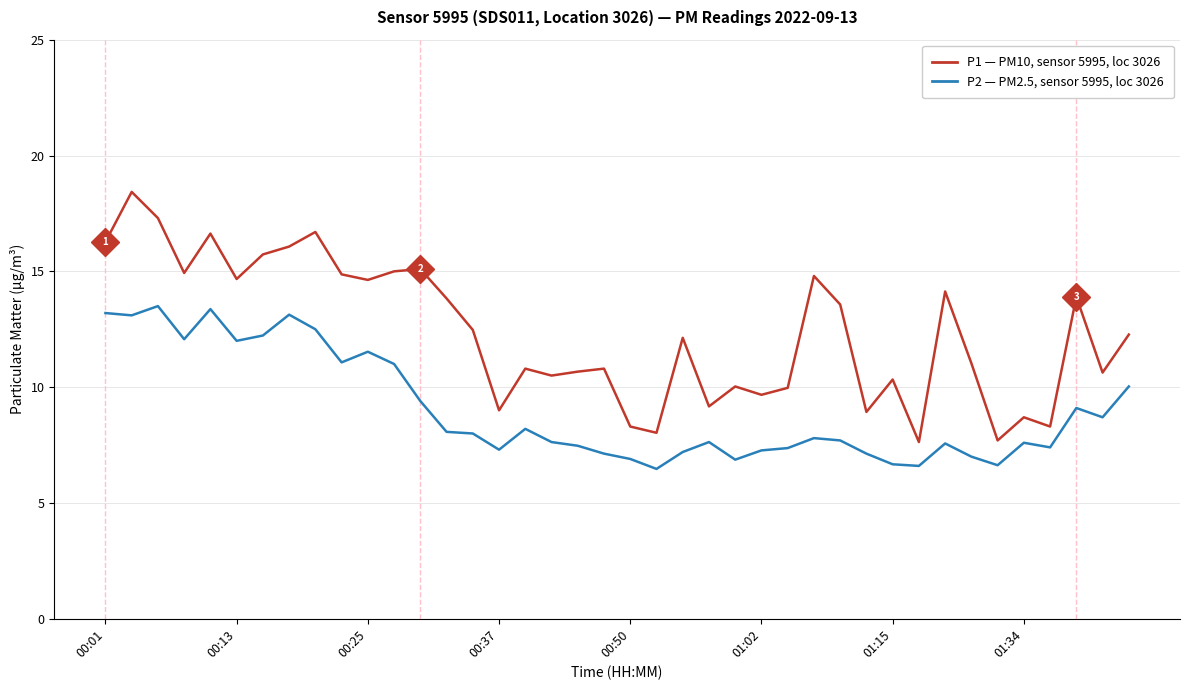

What is the maximum value shown in the chart?

18.4